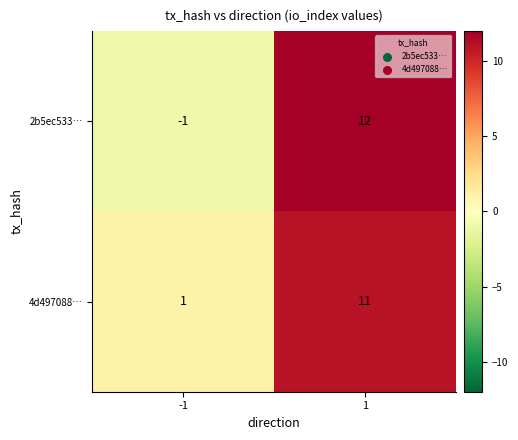

The 2b5ec533… series shows 4 at 1. True or false?

False